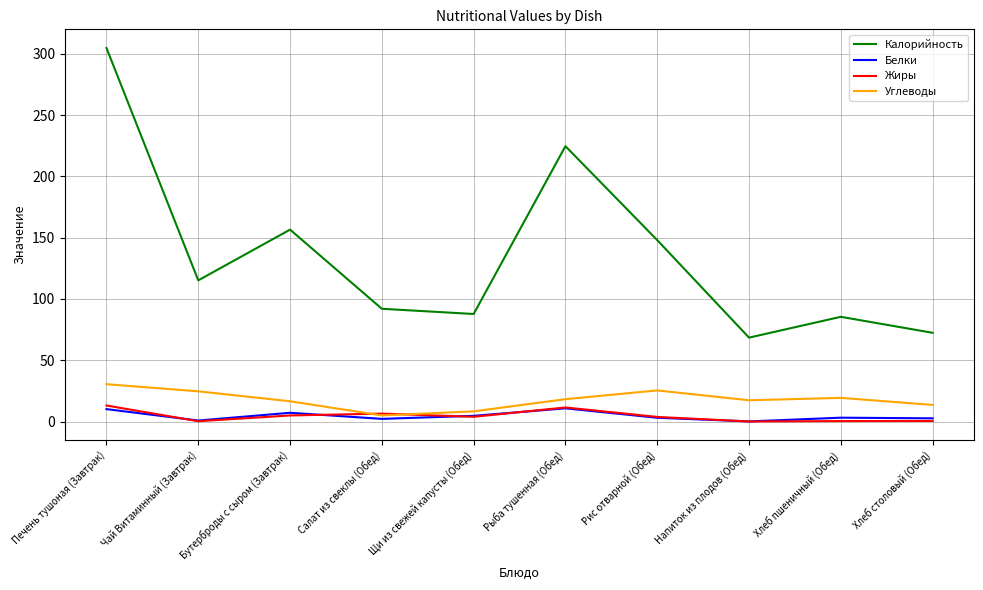

What is the minimum value for Углеводы?

5.0